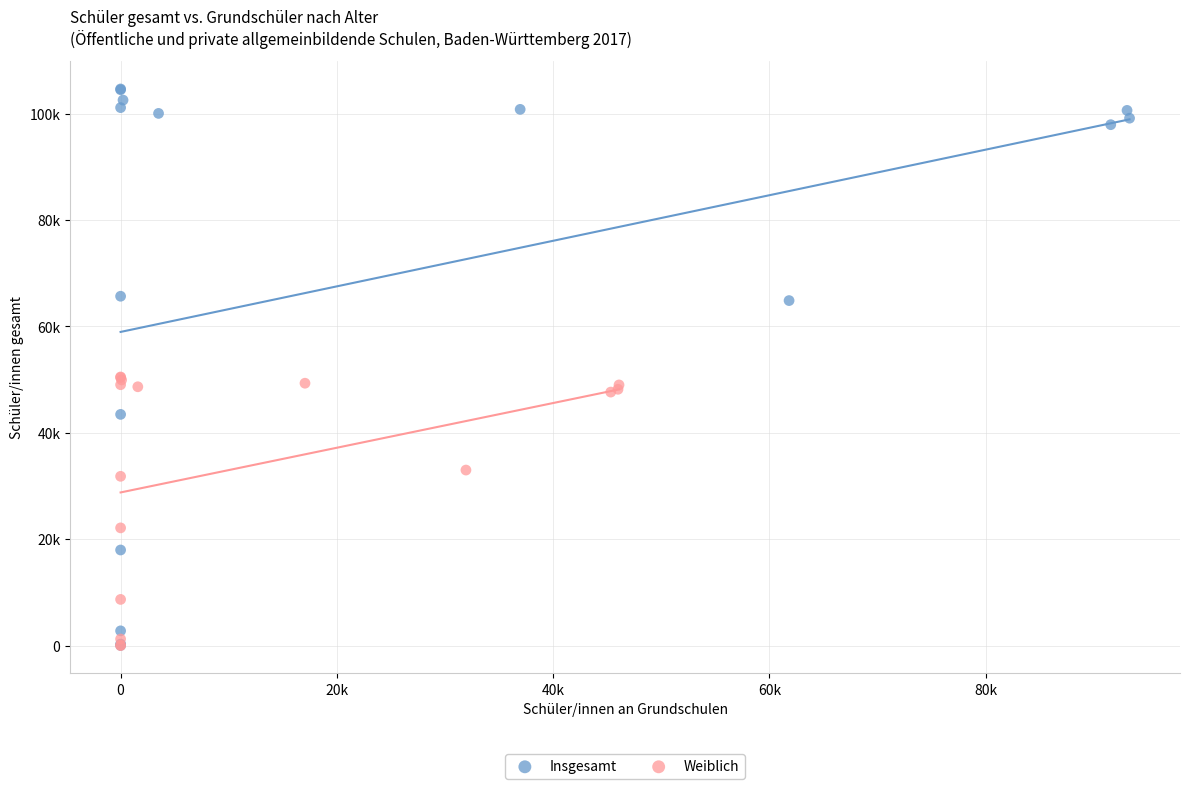

Which series has the largest Y range (max minus min)?

Insgesamt